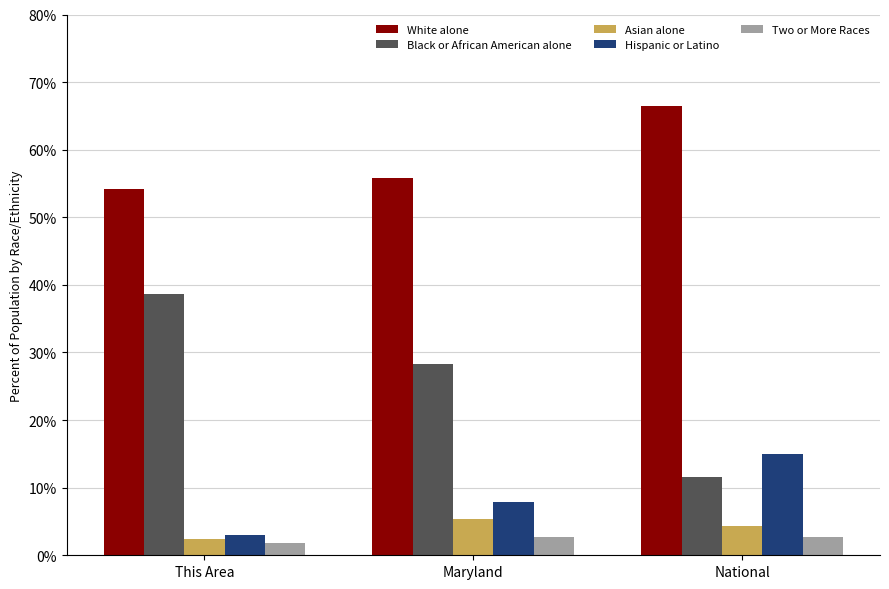

Reading right to left, transcribe all the data shown in this chart.

White alone: 66.4	55.9	54.2
Black or African American alone: 11.6	28.3	38.7
Asian alone: 4.4	5.3	2.4
Hispanic or Latino: 15.0	7.8	3.0
Two or More Races: 2.7	2.7	1.8